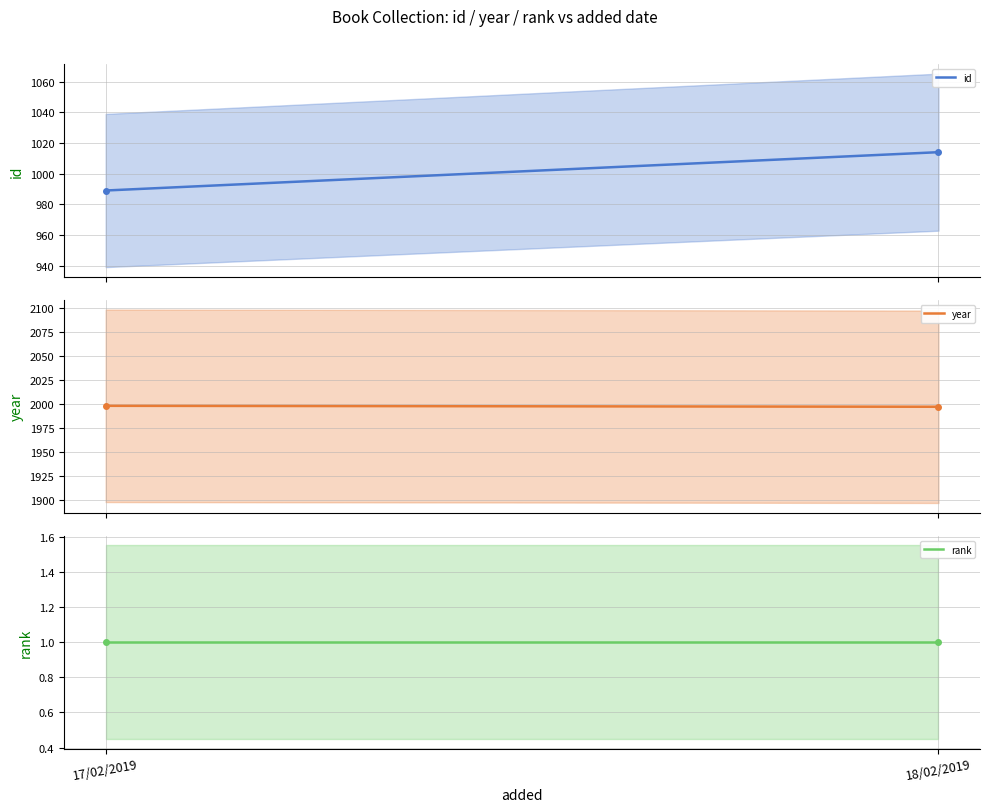

What are all the series names shown in the legend?

id, year, rank